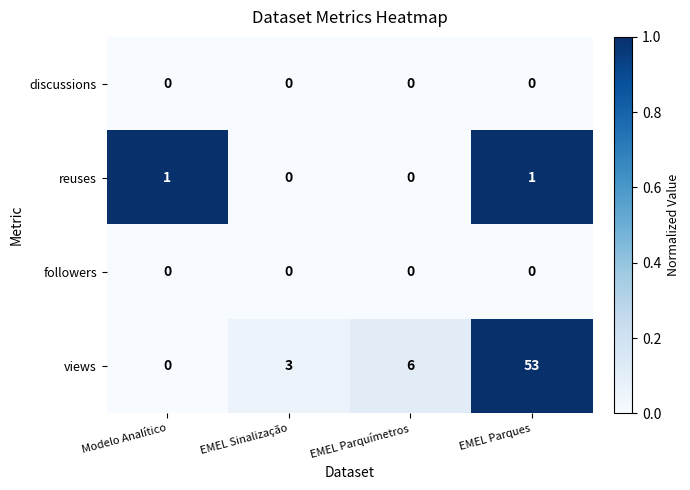

List the labels in order of views value, largest first.

EMEL Parques, EMEL Parquímetros, EMEL Sinalização, Modelo Analítico